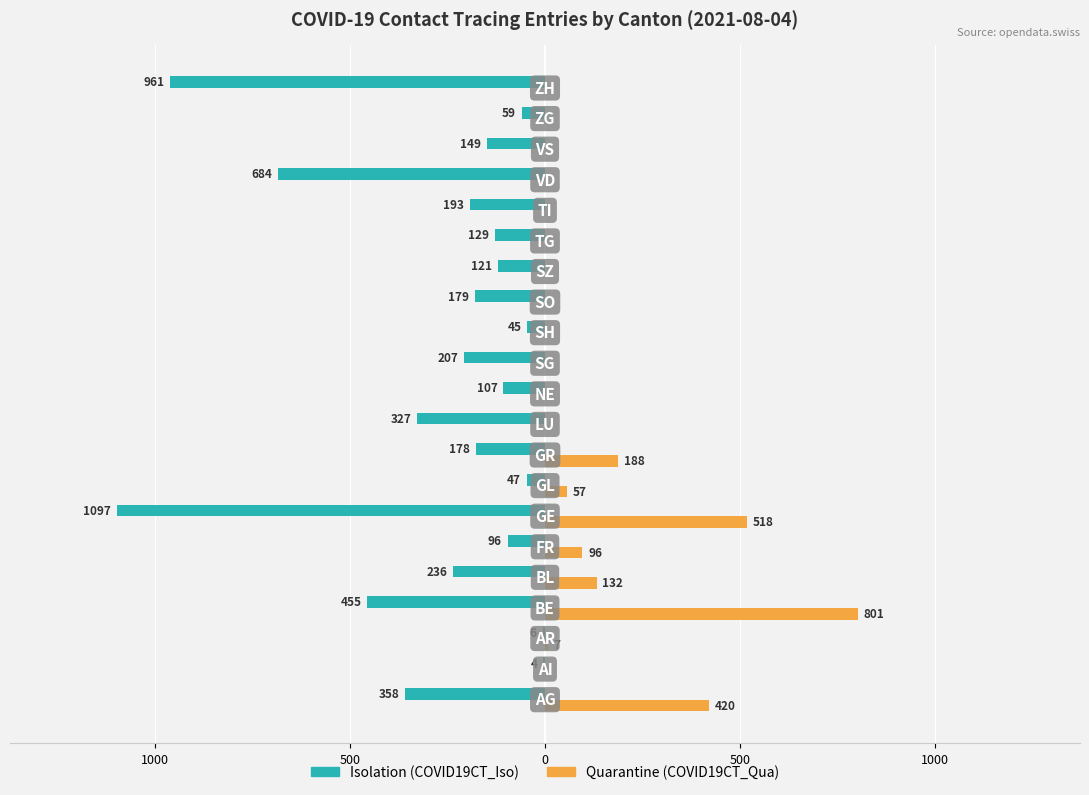

What are all the series names shown in the legend?

Isolation (COVID19CT_Iso), Quarantine (COVID19CT_Qua)